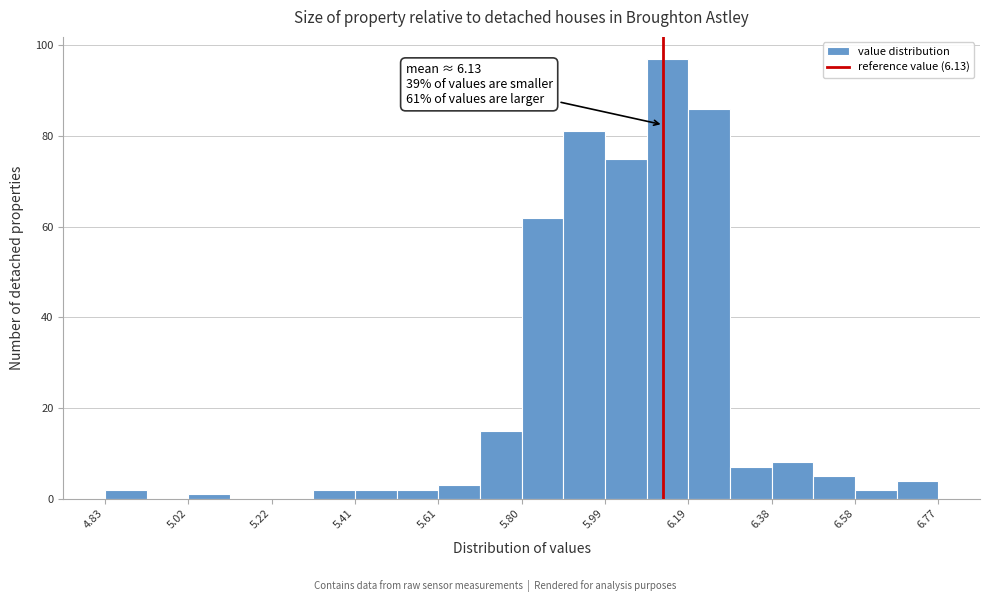

Which range on the x-axis has the tallest bar?

6.10 to 6.18